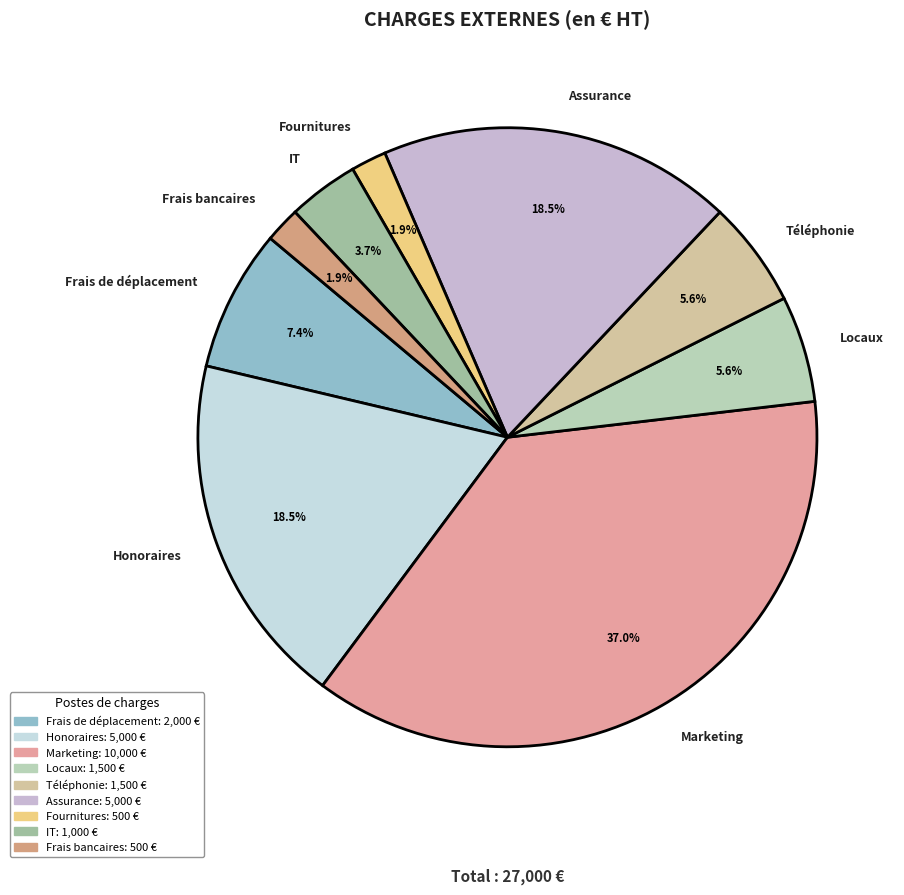

Is Marketing the majority of the pie?

No